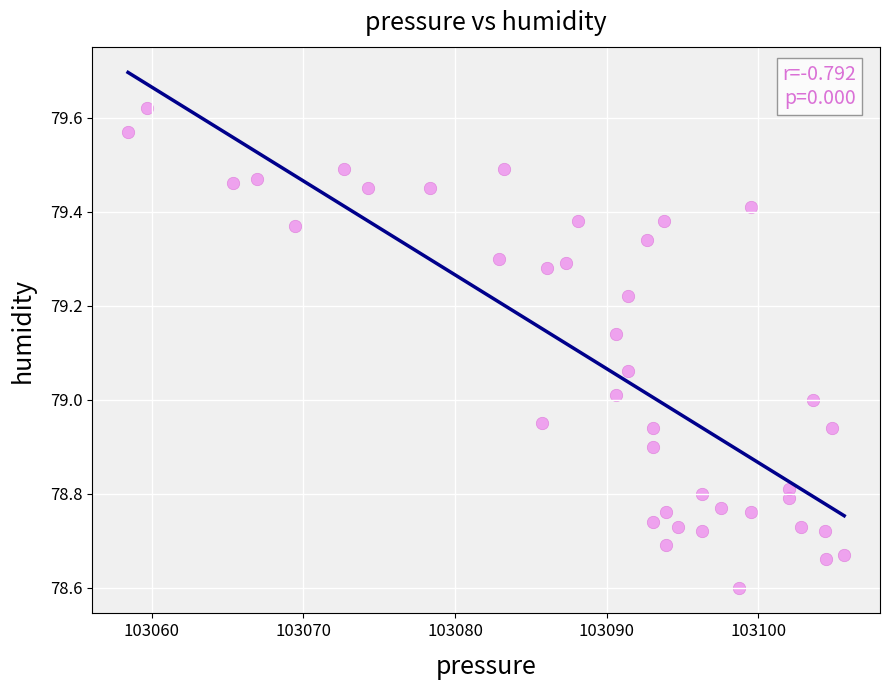

Count the number of points in this scatter plot.

40